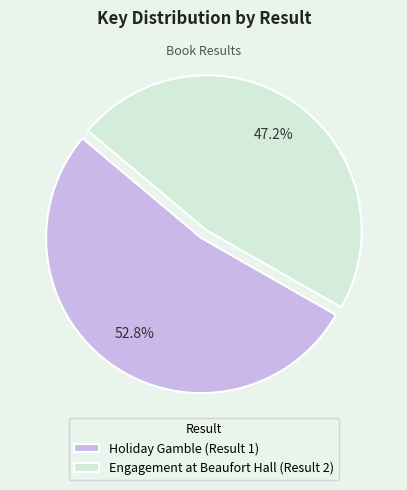

Combined, do Holiday Gamble (Result 1) and Engagement at Beaufort Hall (Result 2) account for over 50%?

Yes